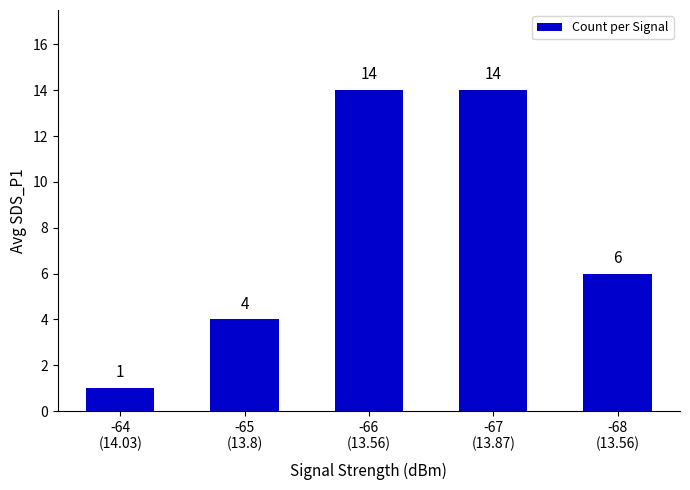

What is the change in value from -64
(14.03) to -65
(13.8)?

+3